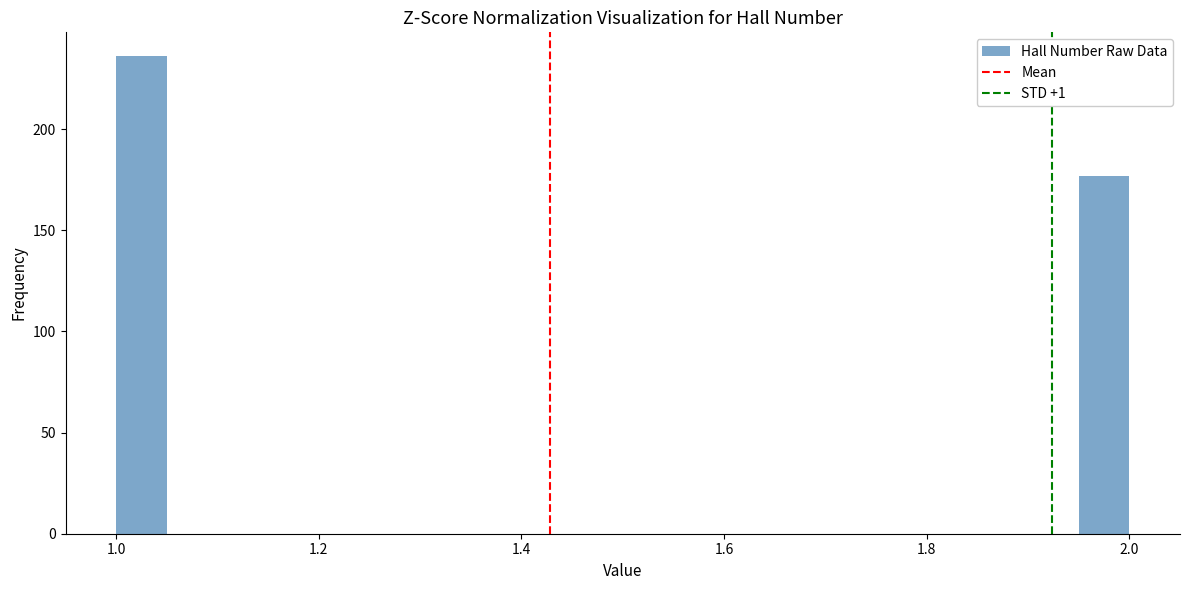

Read against the x-axis, roughly where is the centre of the tallest bar?

1.02